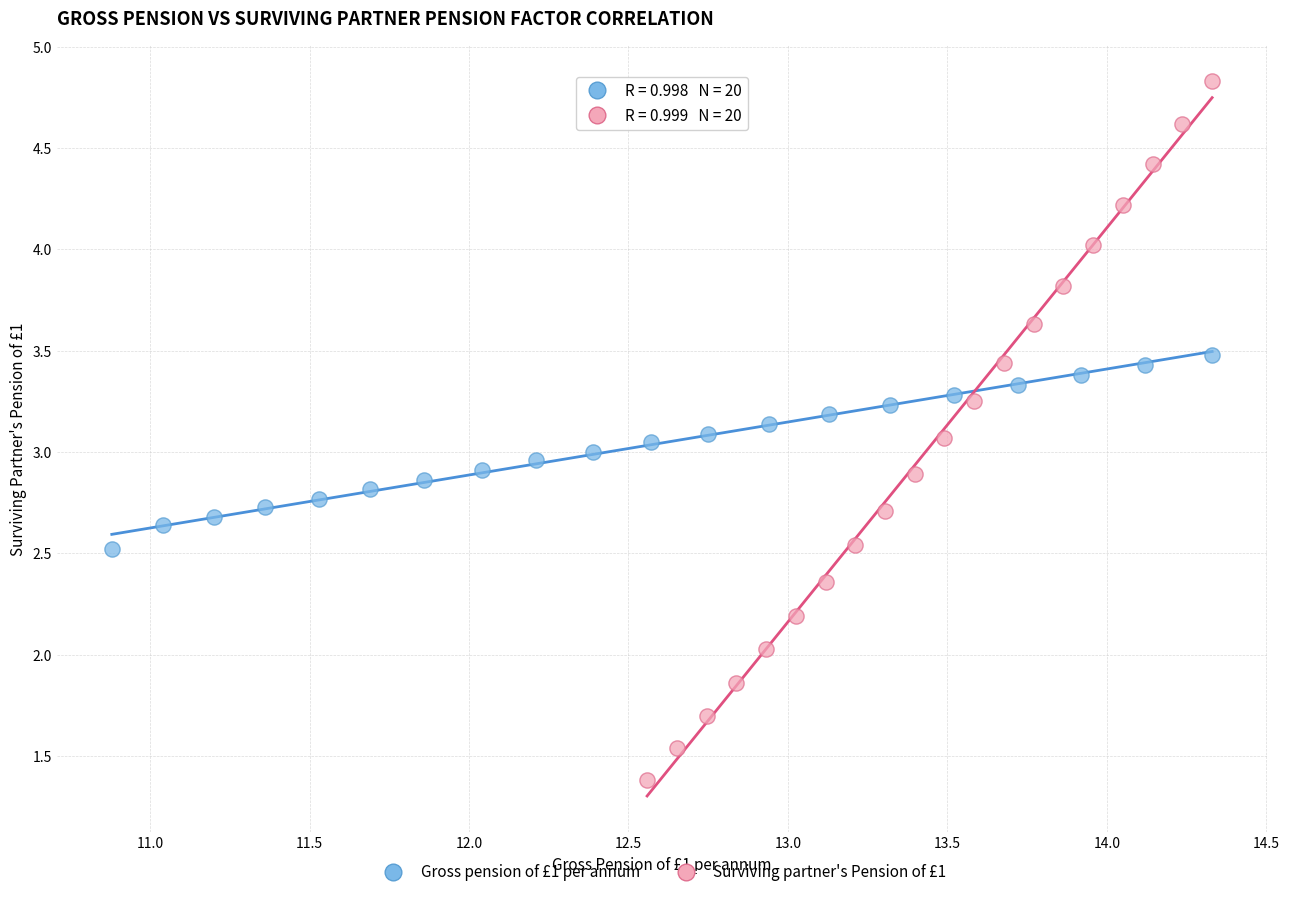

Which series reaches the minimum Y coordinate?

Surviving partner's Pension of £1